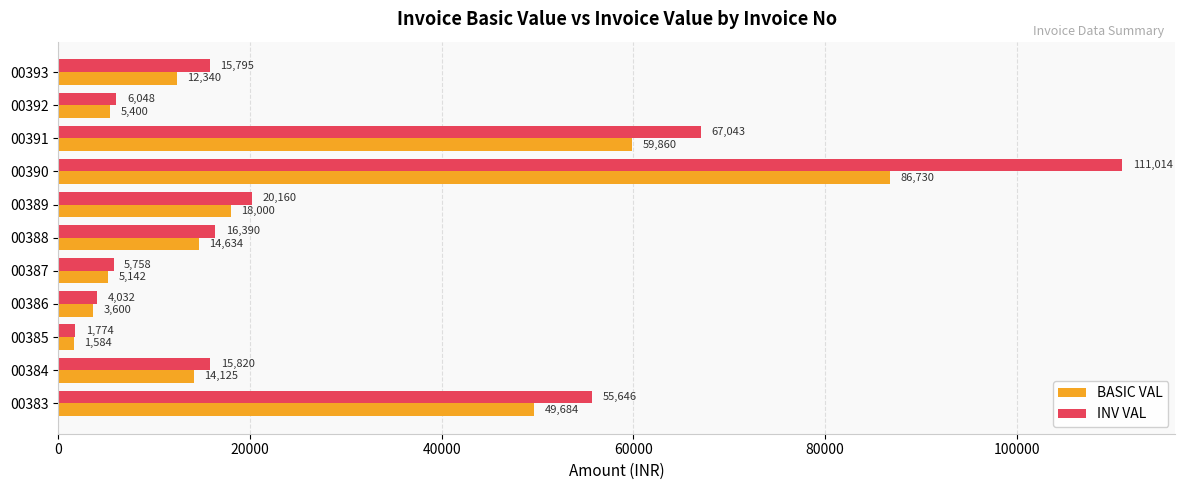

Which label corresponds to the smallest value in the chart?

00385